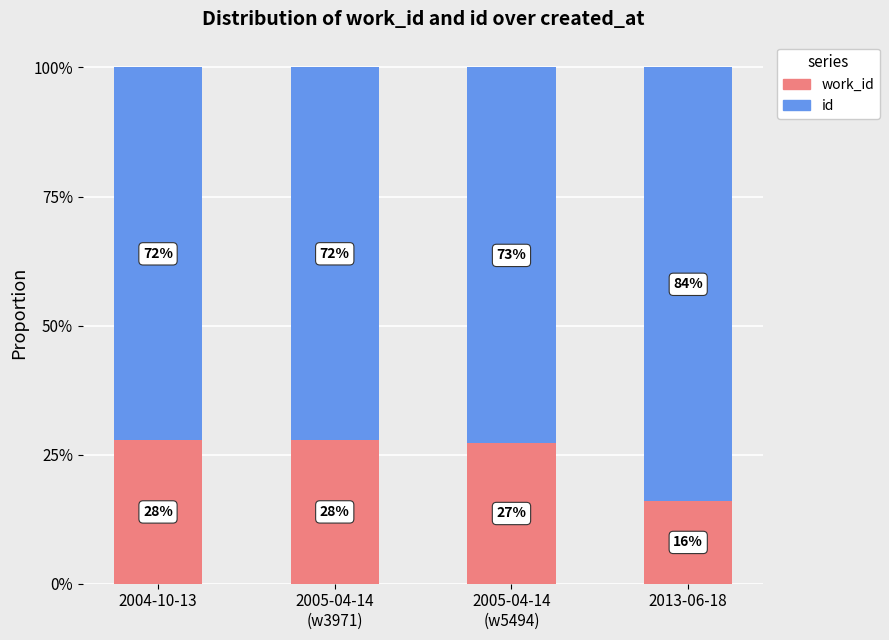

Does the chart contain any negative values?

No